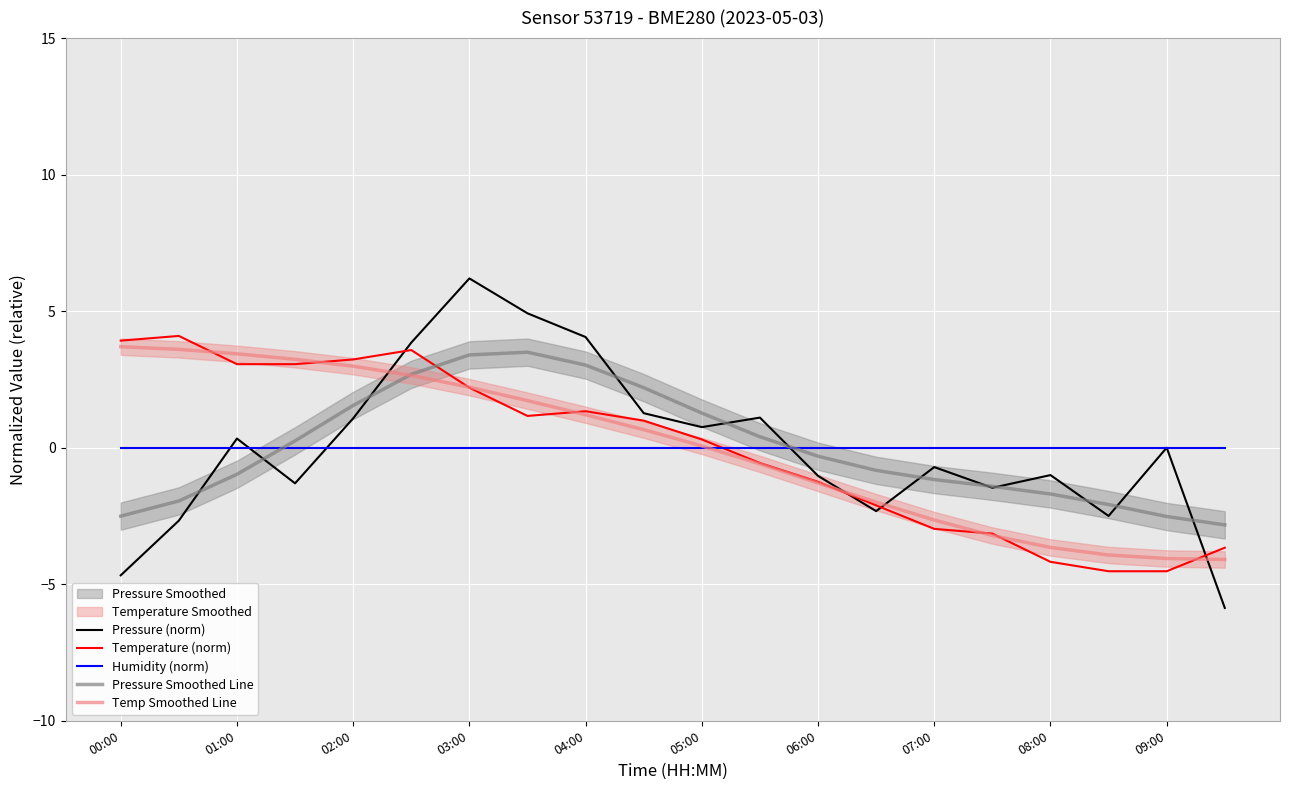

The value of Pressure (norm) at 03:00 is 3.9. True or false?

False